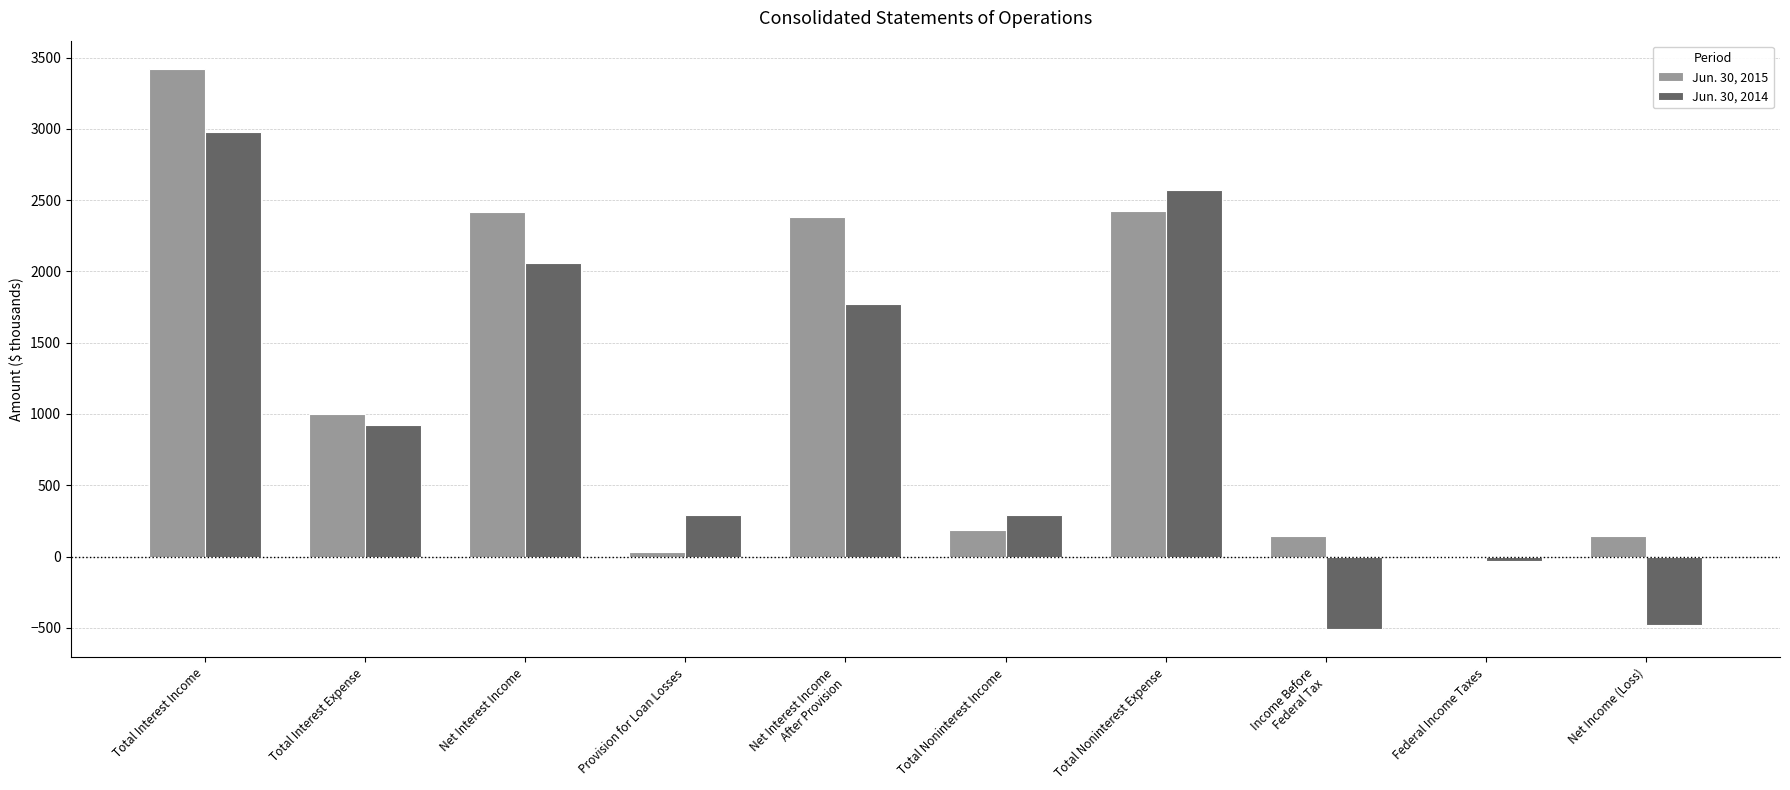

Is it true that Jun. 30, 2015 equals 1002 at Total Interest Expense?

True